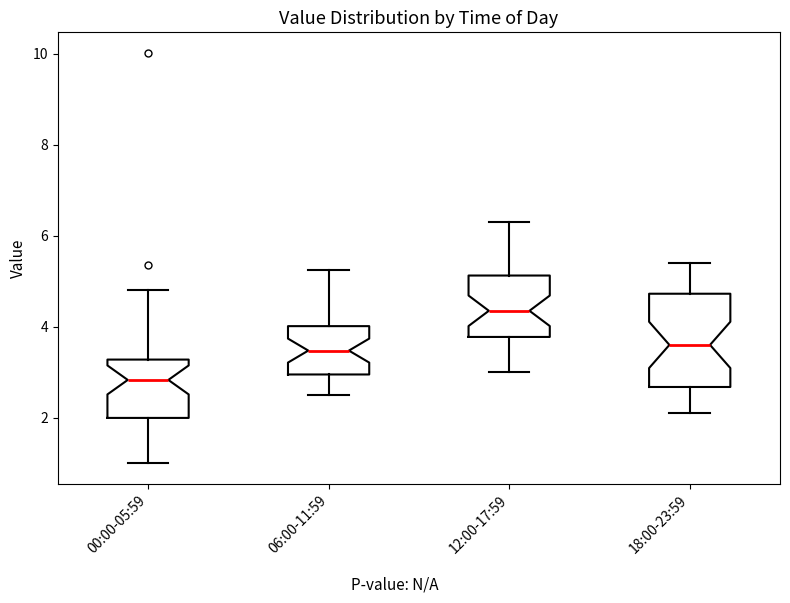

Comparing the boxes themselves (not the whiskers), which one is the tallest?

18:00-23:59